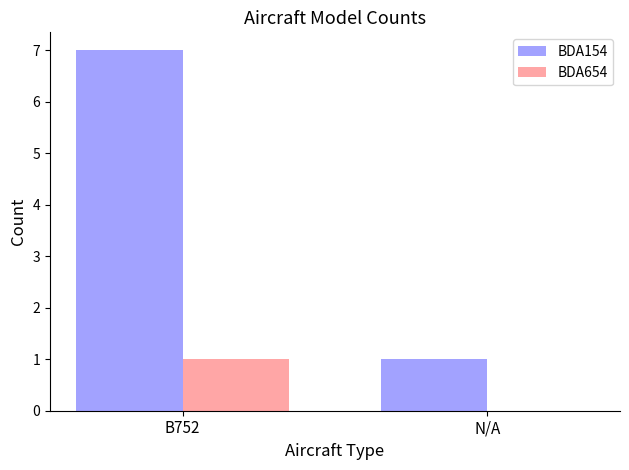

Which label corresponds to the largest value in the chart?

B752